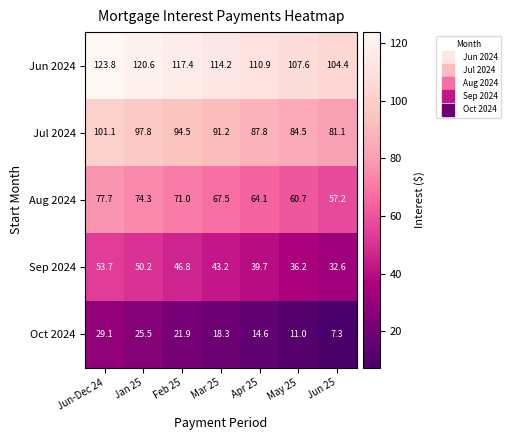

What is the total value across all series at Jun 25?

282.6